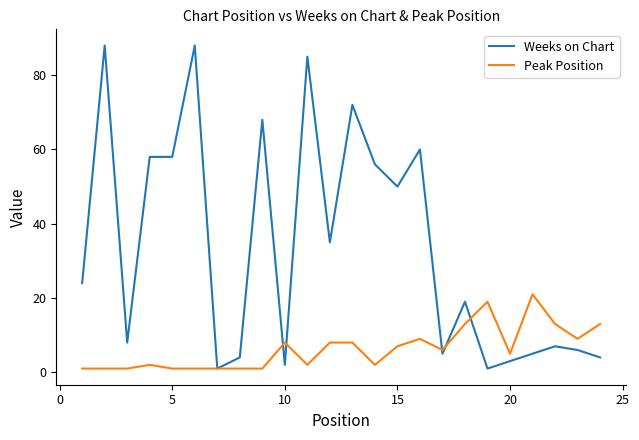

Does the chart have visible grid lines?

No